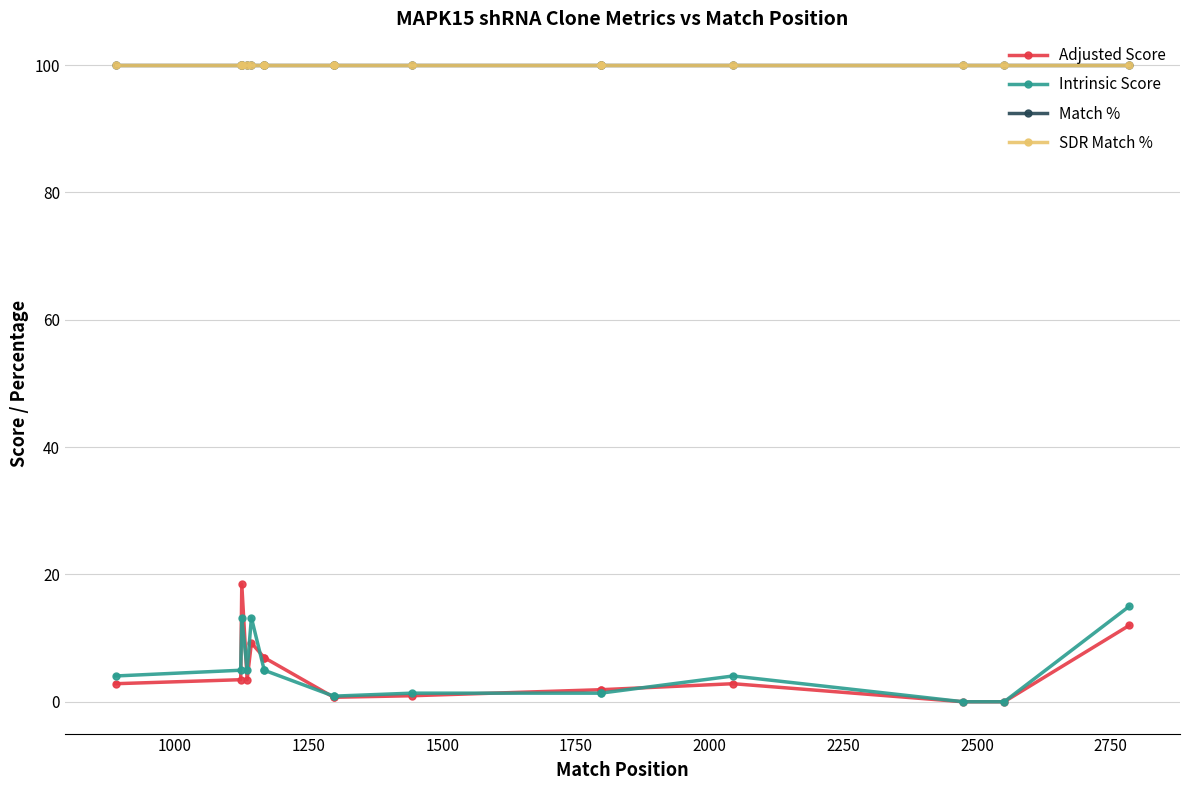

How many lines are shown in the chart?

4